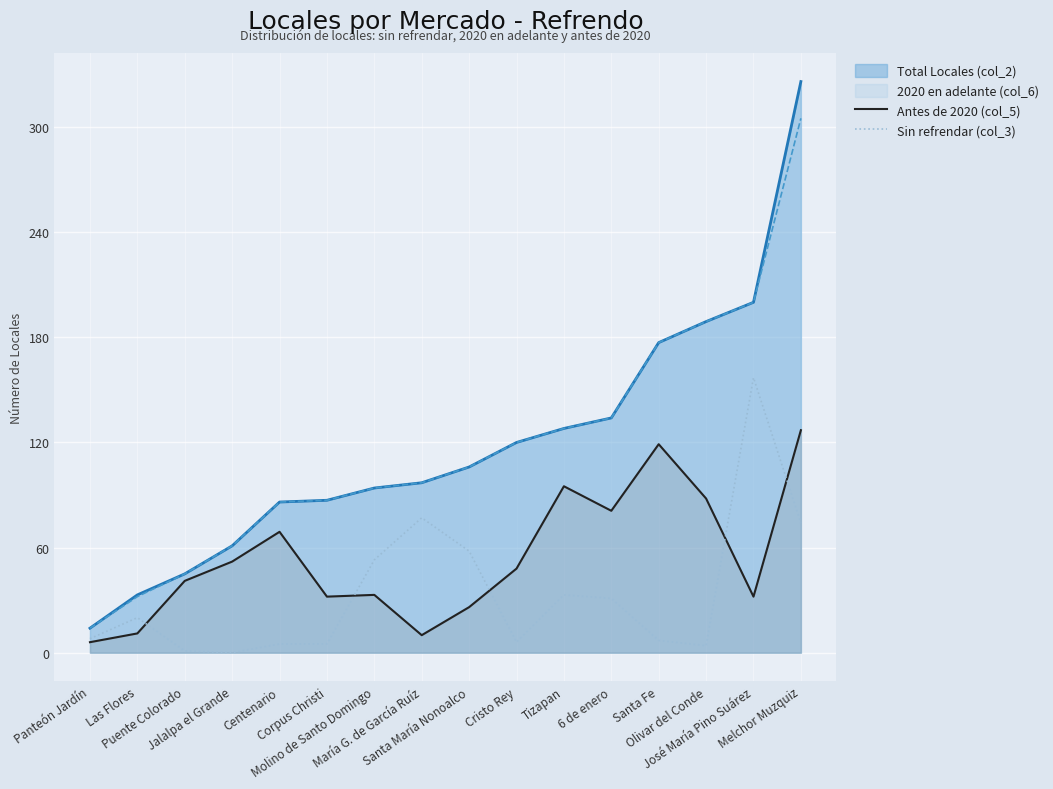

At which category does Sin refrendar (col_3) reach its first local valley?

Jalalpa el Grande